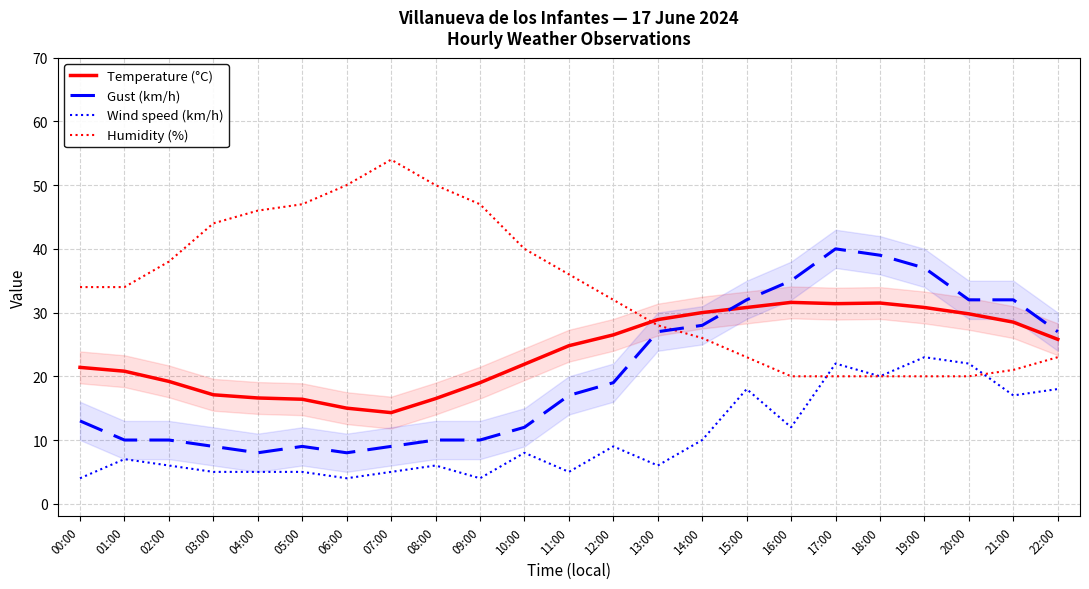

The value of Gust (km/h) at 04:00 is 8.0. True or false?

True